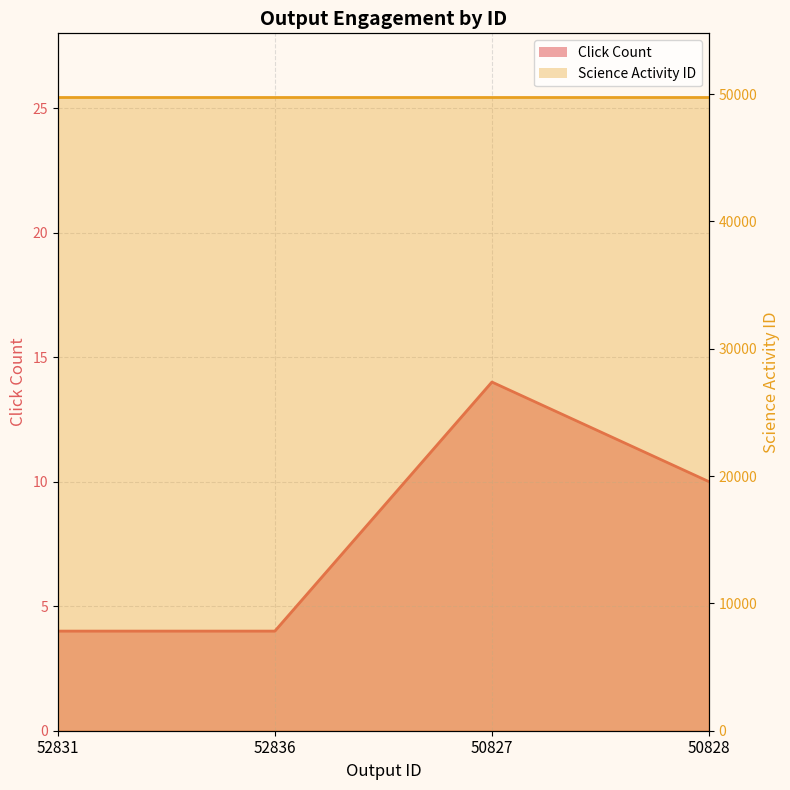

At which category does the data reach its first local peak?

50827